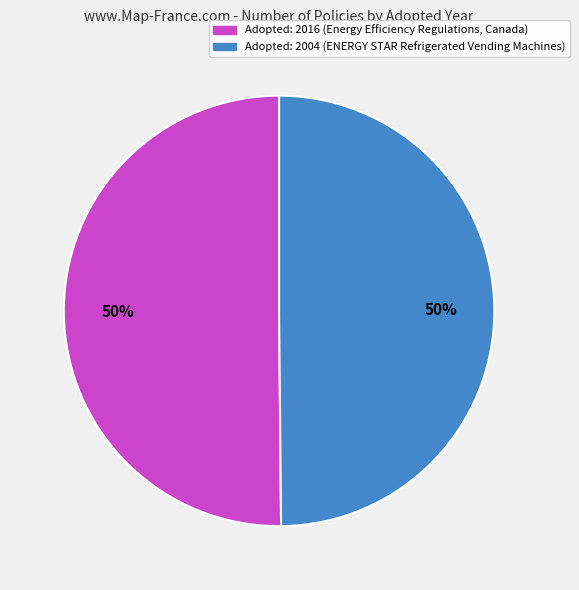

Combined, do Adopted: 2004 (ENERGY STAR Refrigerated Vending Machines) and Adopted: 2016 (Energy Efficiency Regulations, Canada) account for over 50%?

Yes